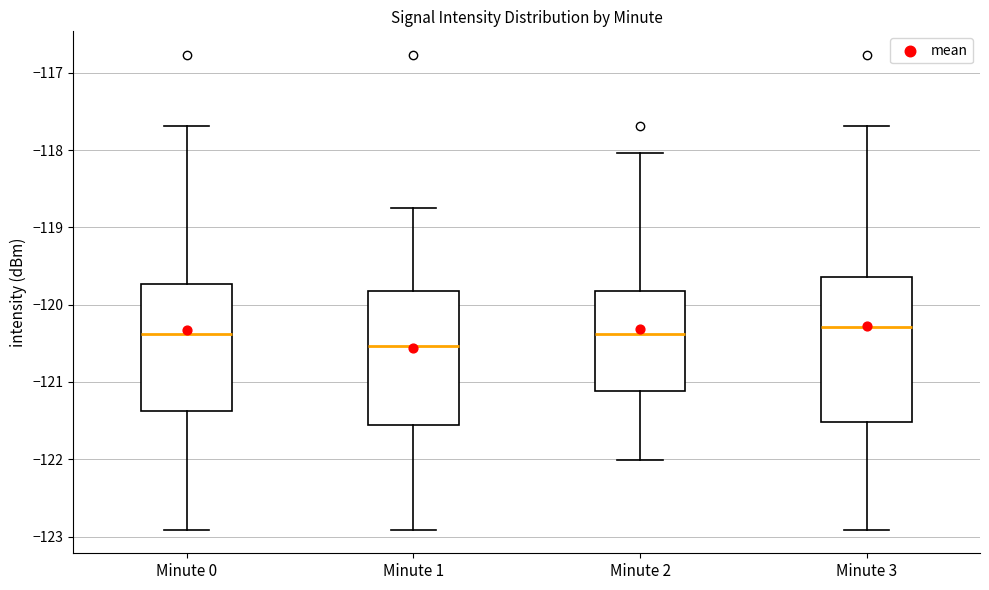

Which box is the tallest, from its lower edge to its upper edge?

Minute 3